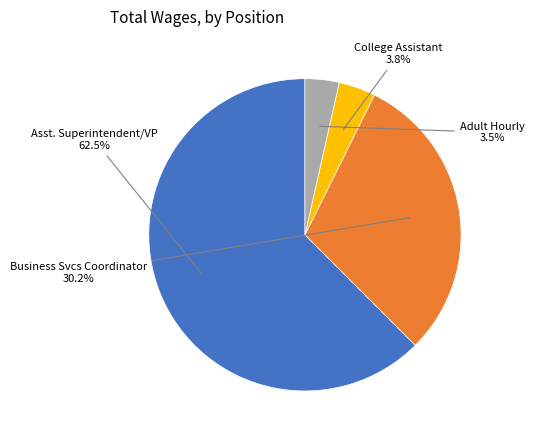

How much of the chart is everything except College Assistant?

96.2%